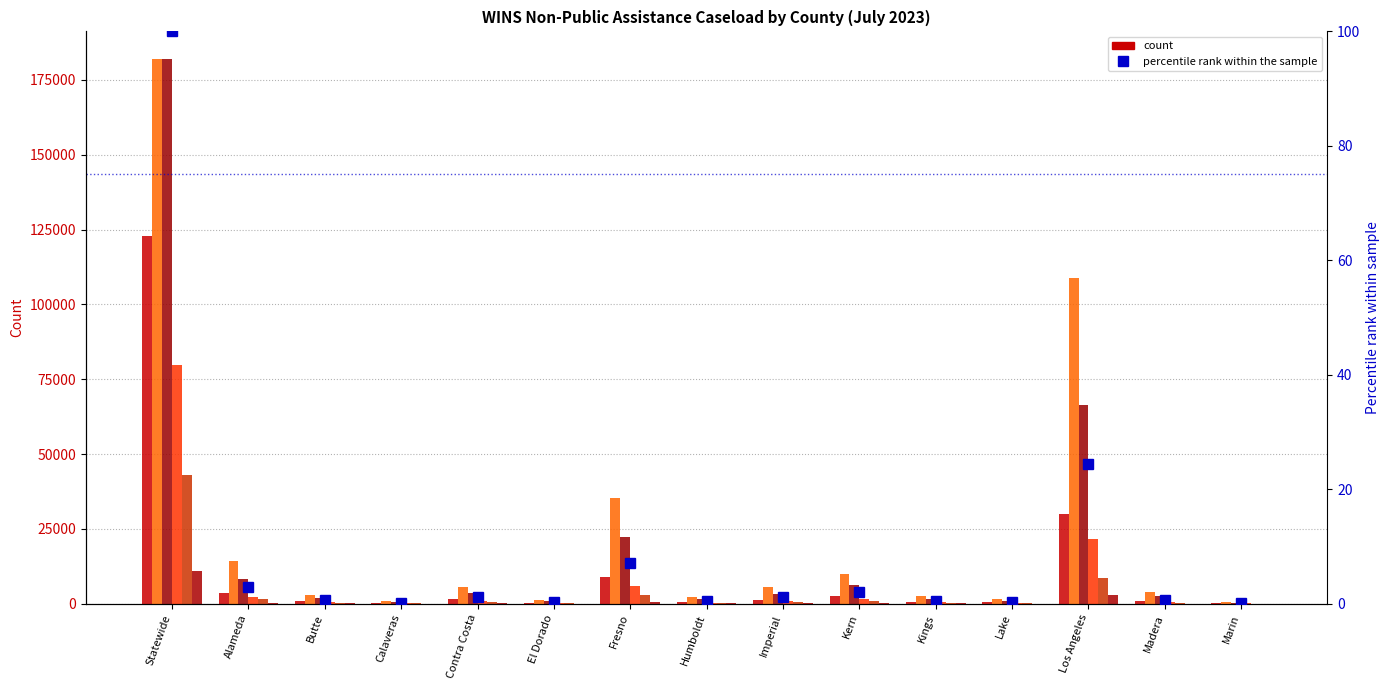

What is the label of the 14th bar from the right?

Alameda